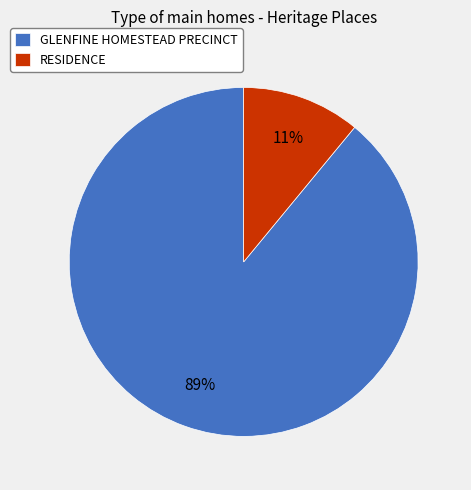

What is the ratio of the value at GLENFINE HOMESTEAD PRECINCT to the value at RESIDENCE?

8.1